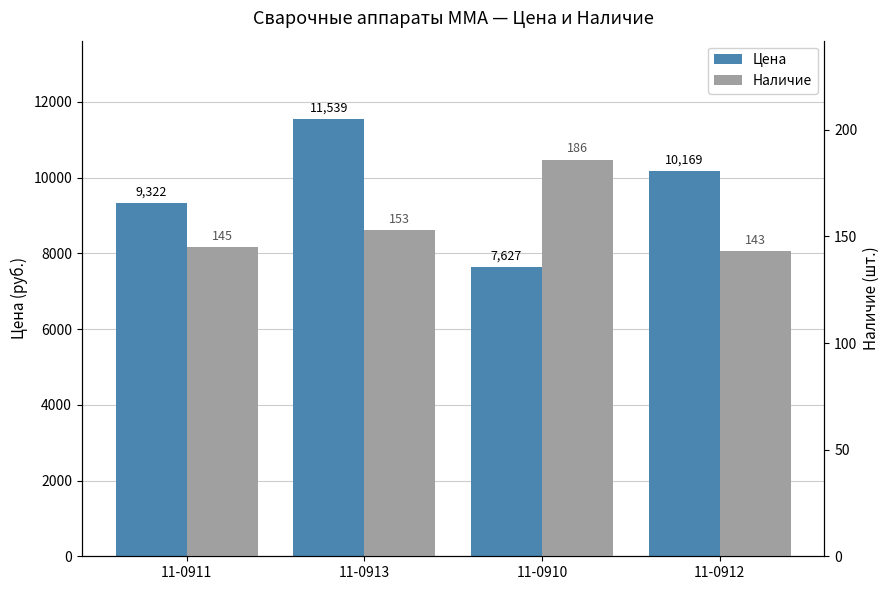

Which label corresponds to the smallest value in the chart?

11-0912